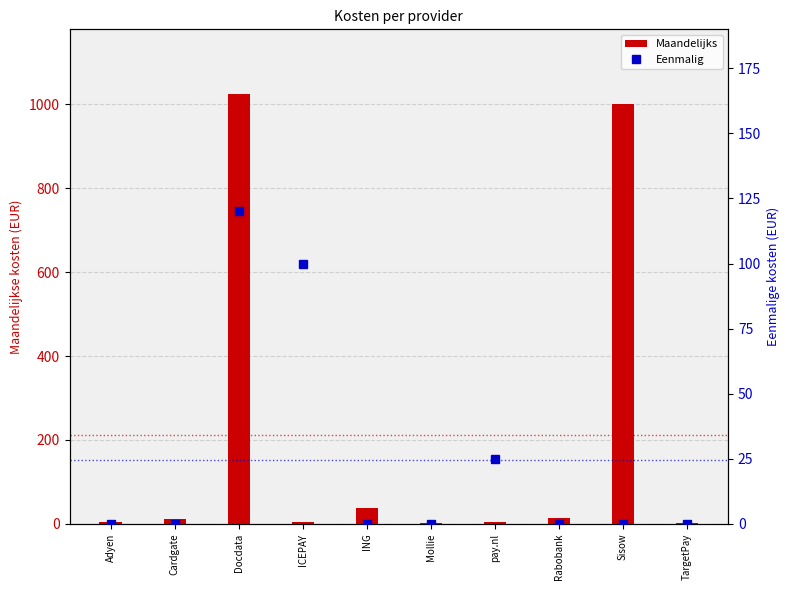

Which series has the largest total across all categories?

Maandelijks